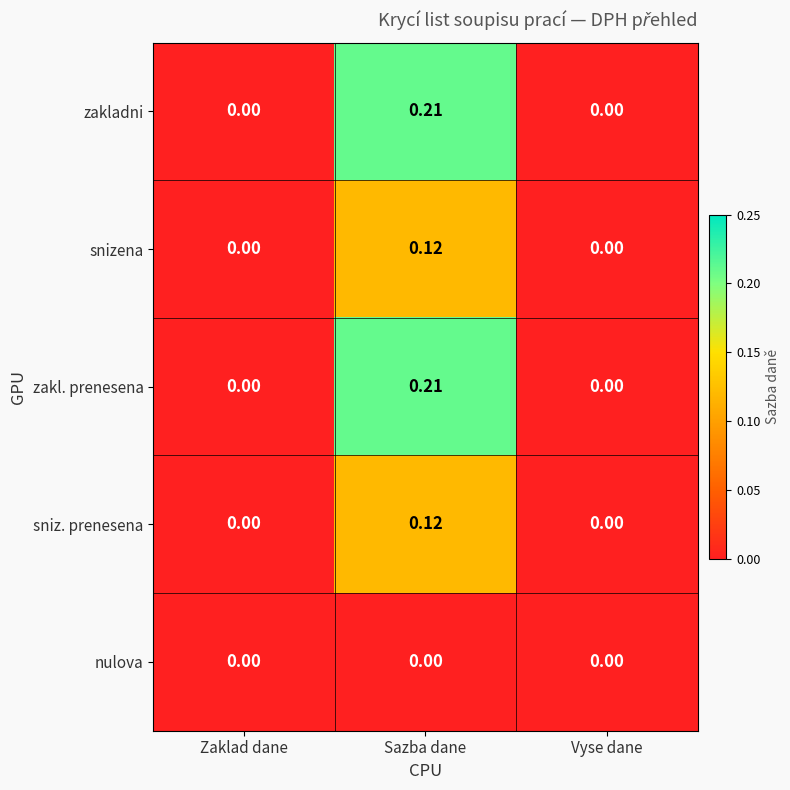

At which category does the chart reach its peak across all series?

Sazba dane